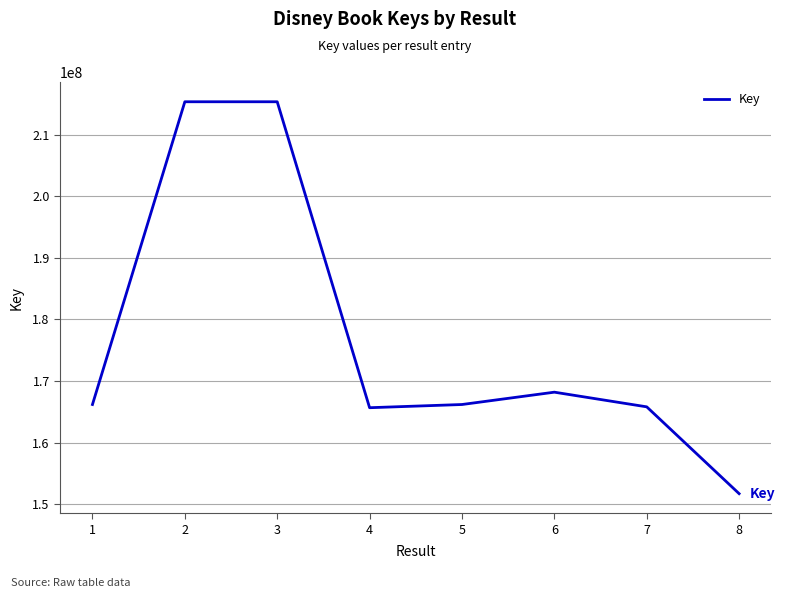

True or false: the data has more than 1 interior local peaks.

True